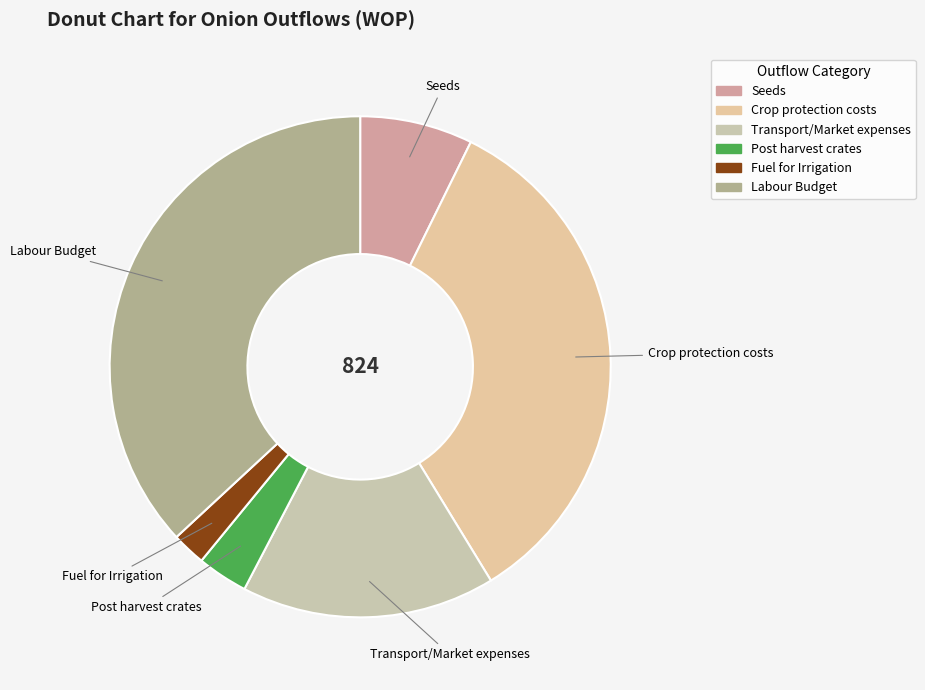

The Seeds slice represents 7% of the pie. True or false?

True